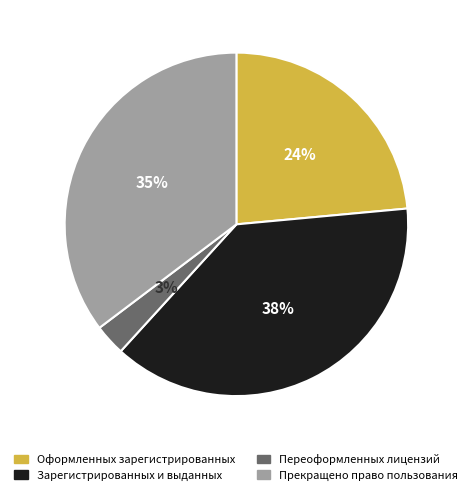

Does any single category account for the majority?

No